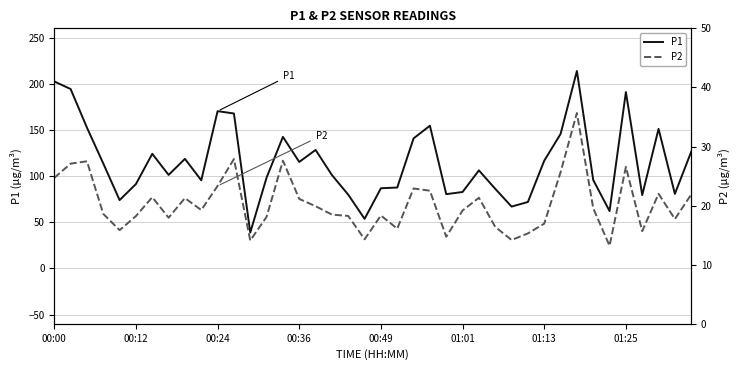

True or false: P1 and P2 intersect in this chart.

False